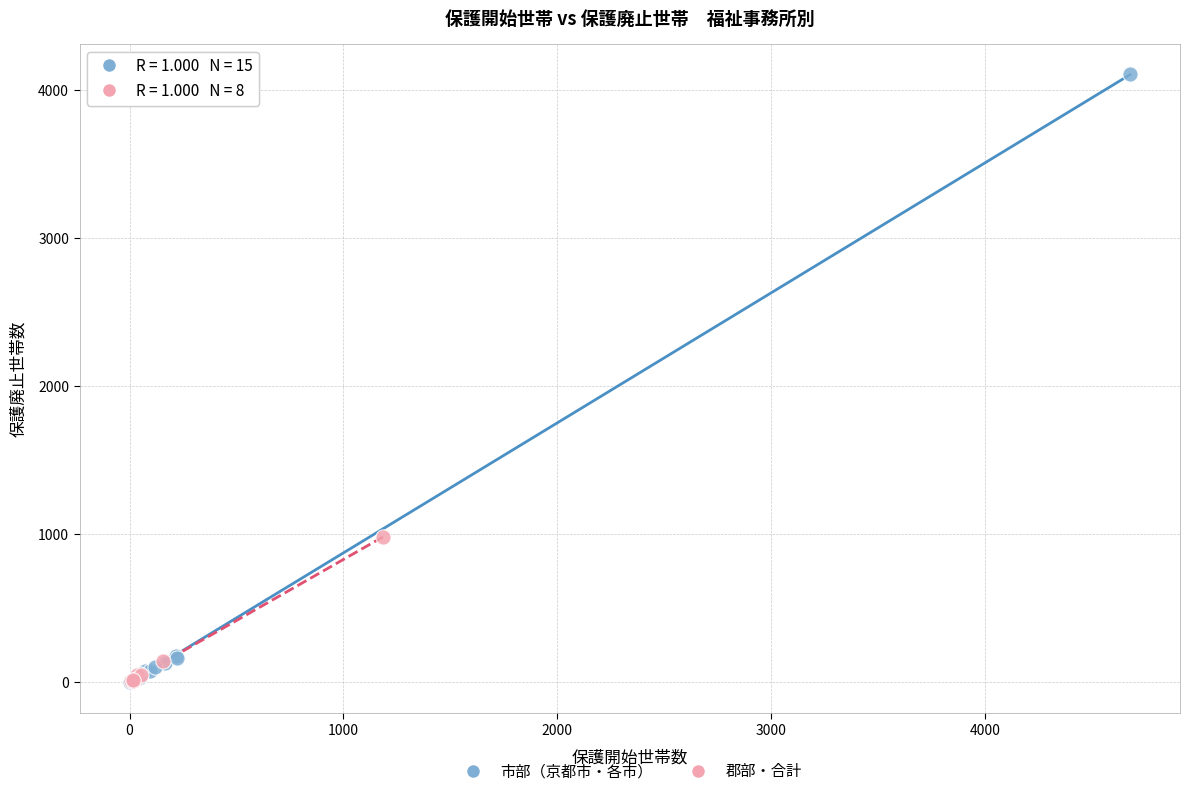

What are all the series names shown in the legend?

市部（京都市・各市）, 郡部・合計